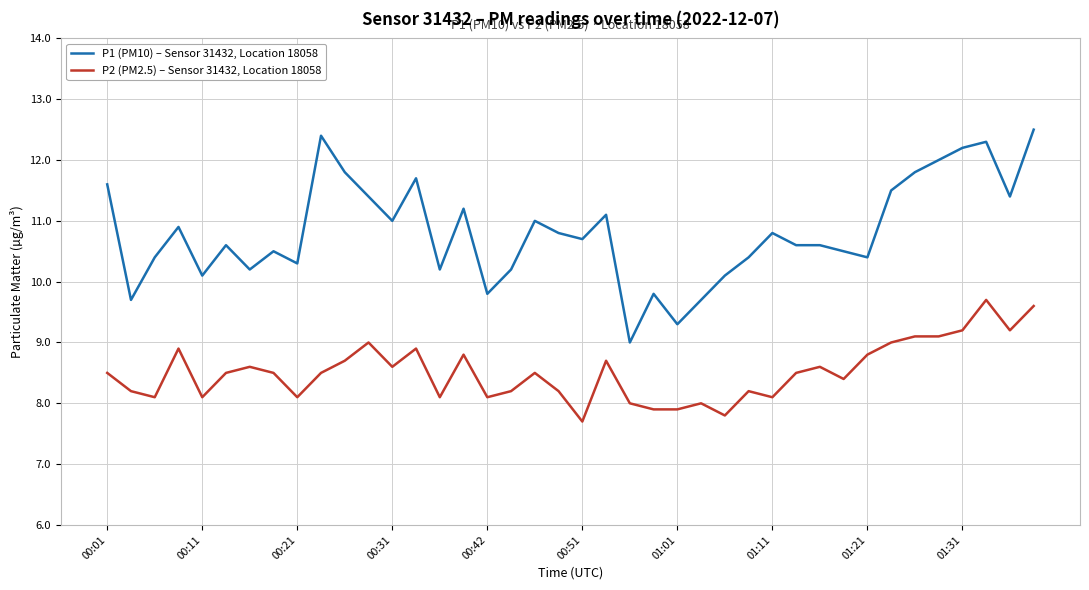

What is the minimum value shown in the chart?

7.7